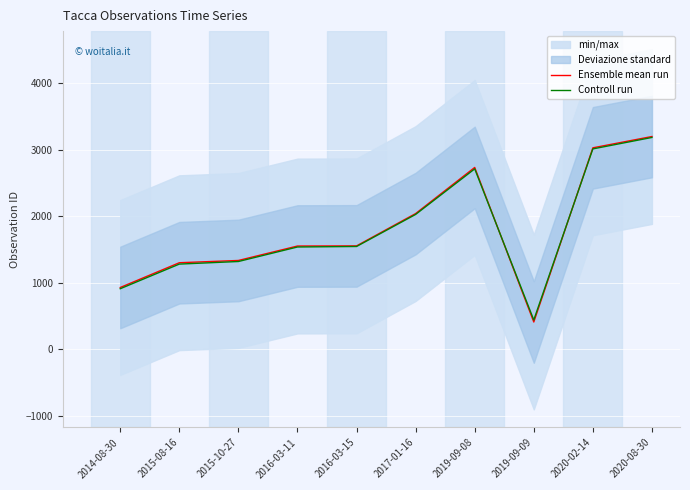

True or false: Controll run has more than 2 points higher than both neighbors.

False